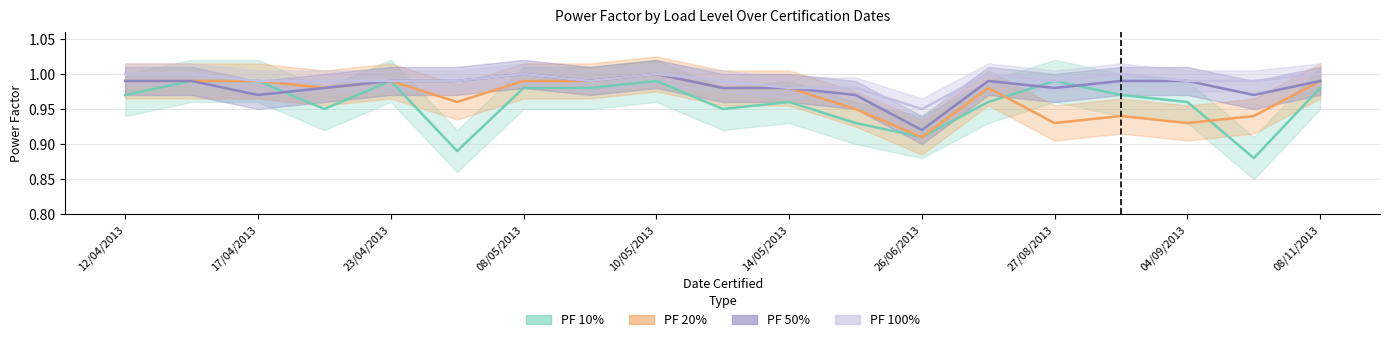

True or false: PF 20% and PF 50% cross at least once.

False